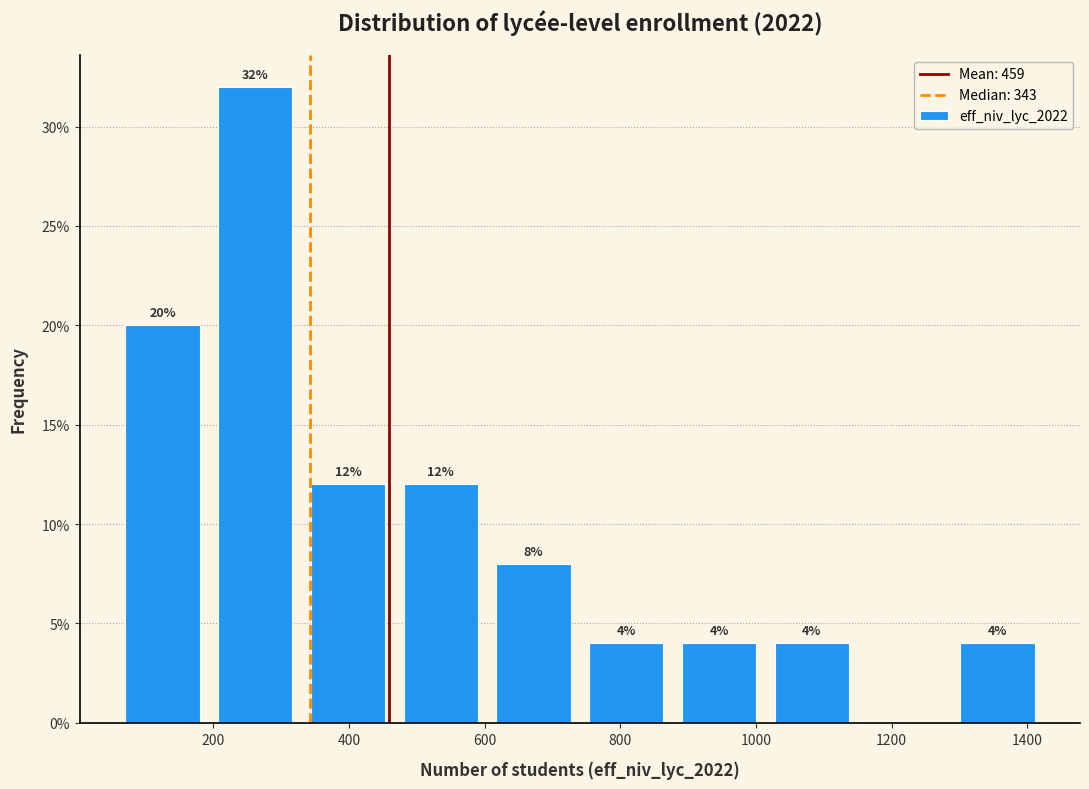

Which range on the x-axis has the tallest bar?

200 to 340